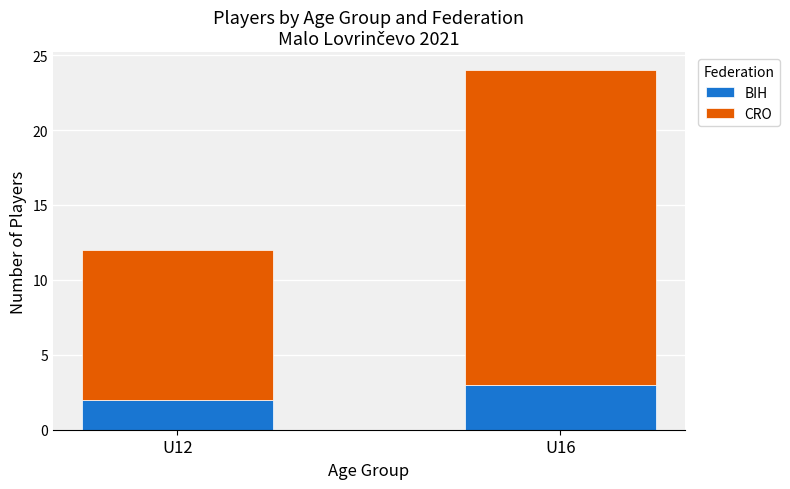

At which label does BIH reach its peak?

U16